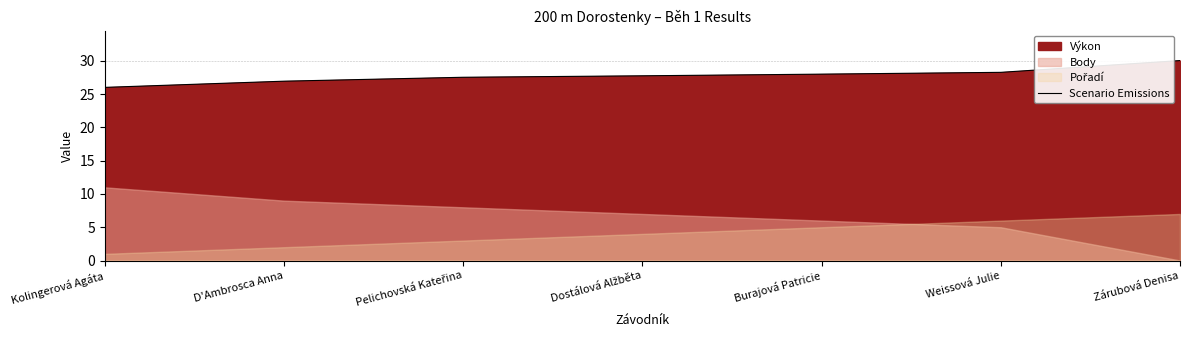

What position from the left is Dostálová Alžběta?

4